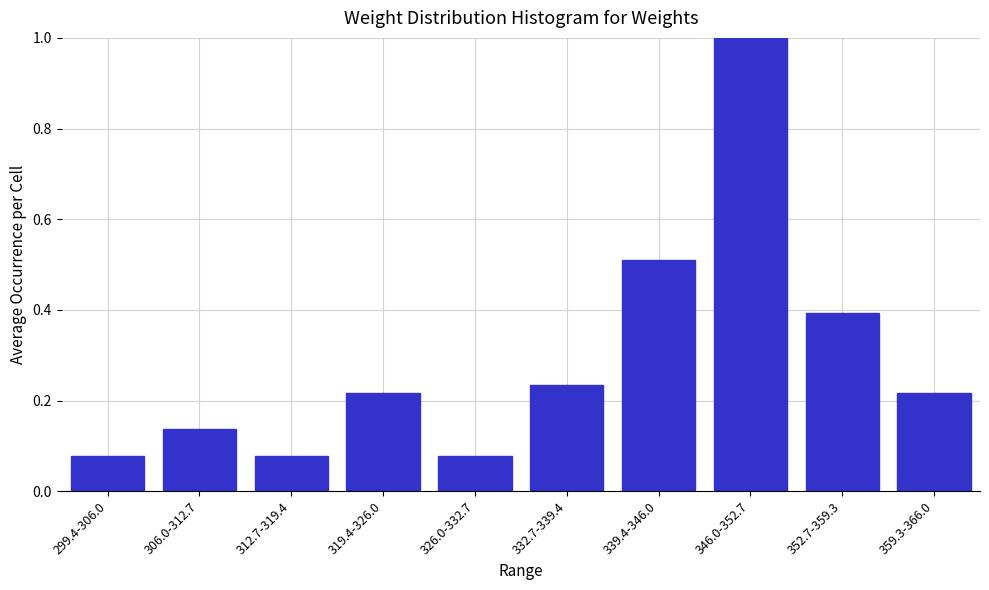

What is the sum of all values?

2.9